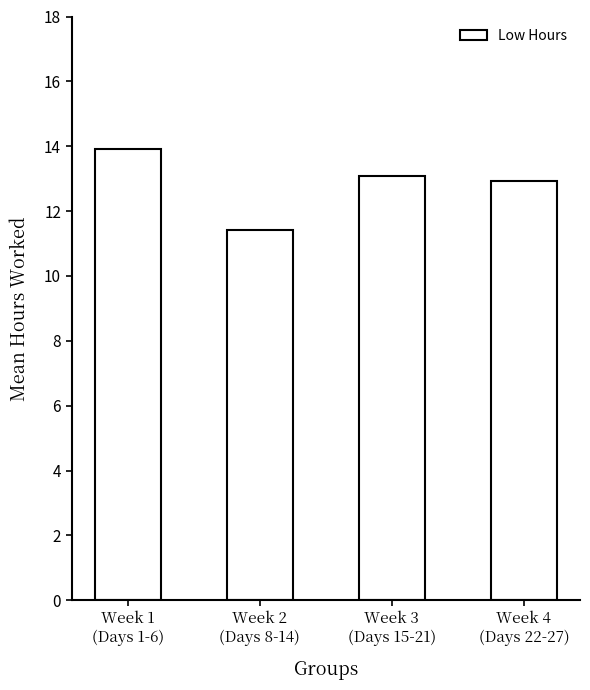

The value at Week 4
(Days 22-27) is 12.9. True or false?

True